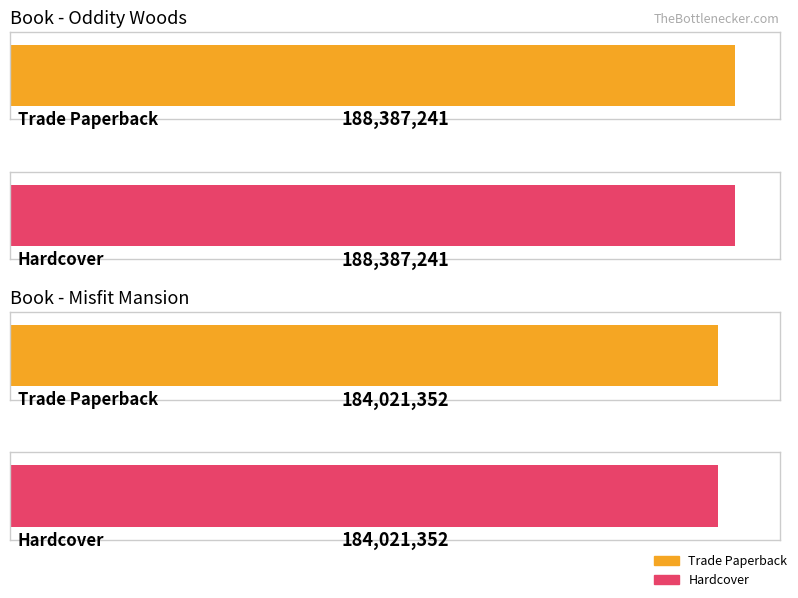

List the series in order of their overall mean, lowest first.

Misfit Mansion, Oddity Woods